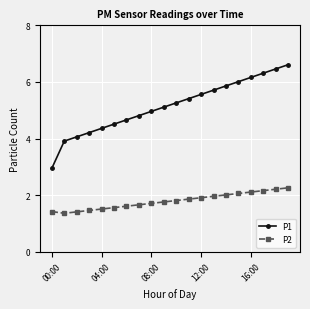

Which series has the widest spread of values?

P1